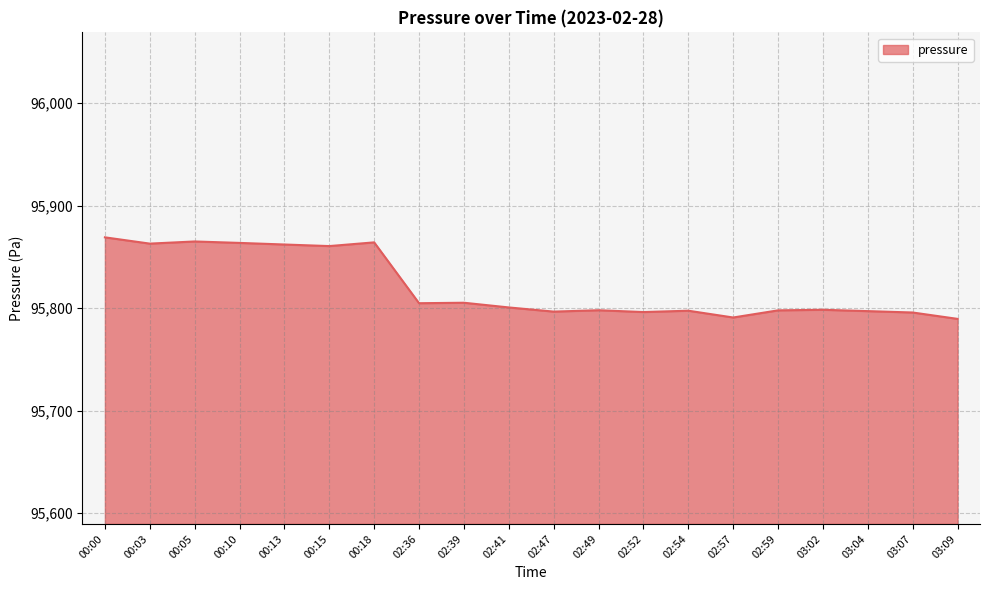

Approximately how many times larger is the value at 00:10 compared to 03:07?

1.0